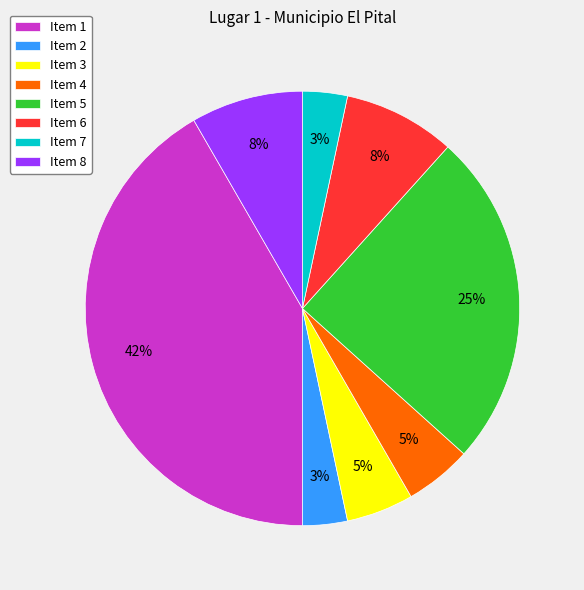

Do Item 2 and Item 5 together represent more than half of the pie?

No